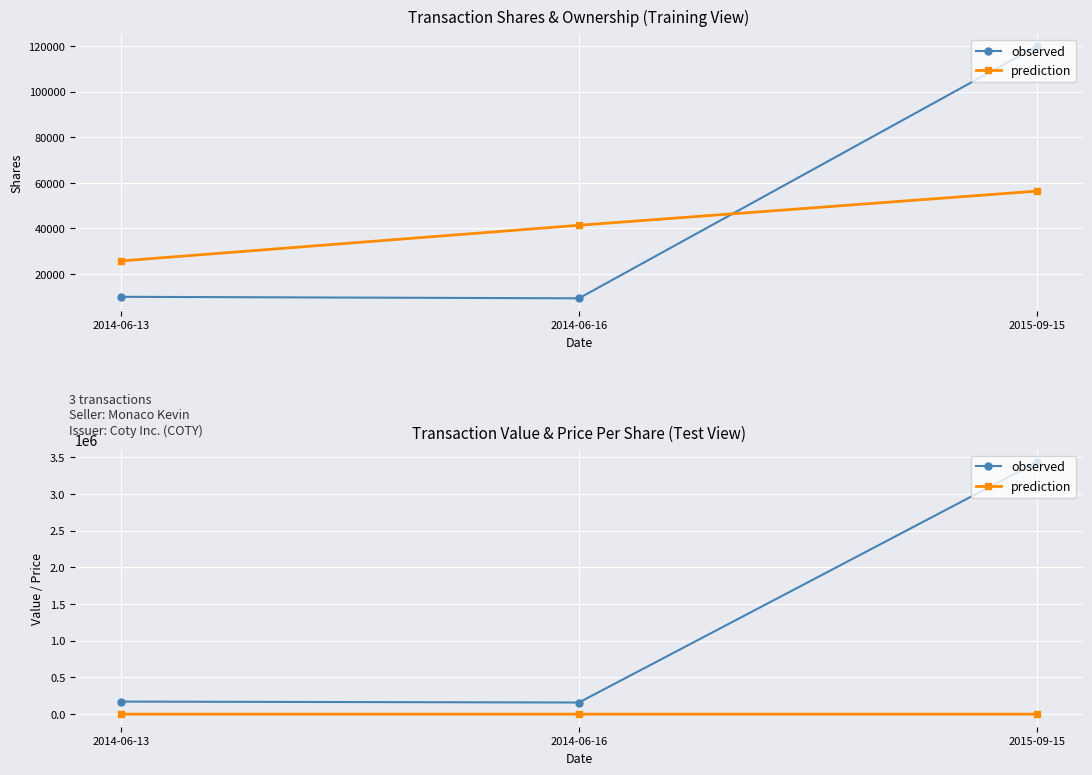

Rank the series by their average value, from lowest to highest.

prediction, observed